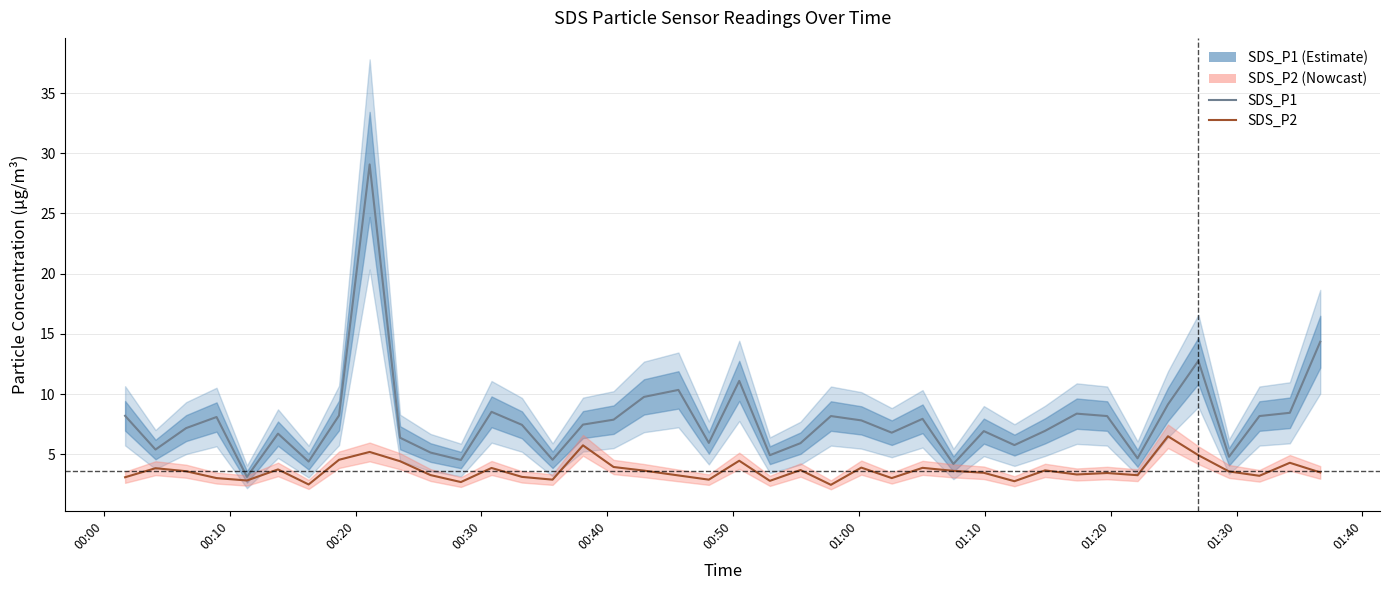

Does the chart have visible grid lines?

Yes